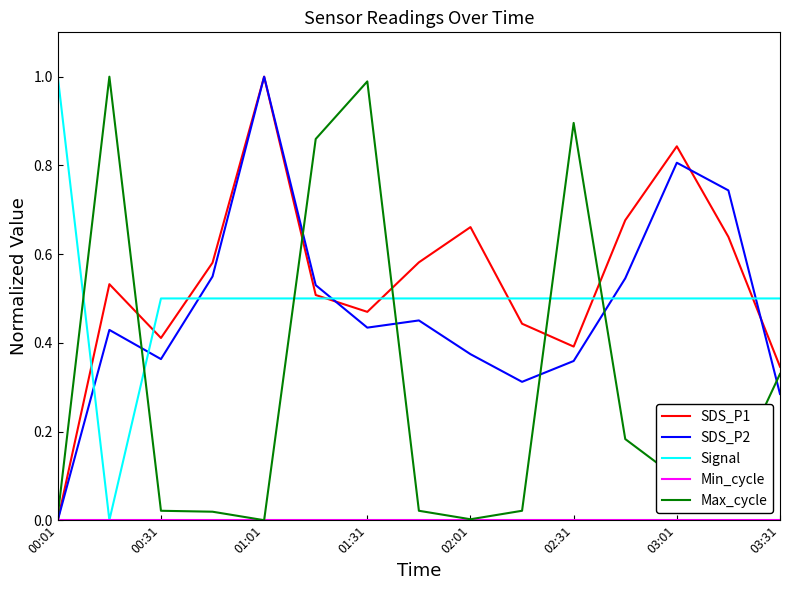

Does the chart display data point markers on the line(s)?

No